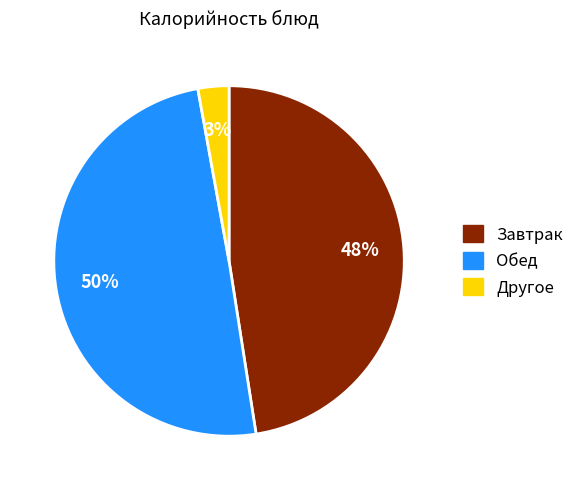

How many segments does this pie chart have?

3